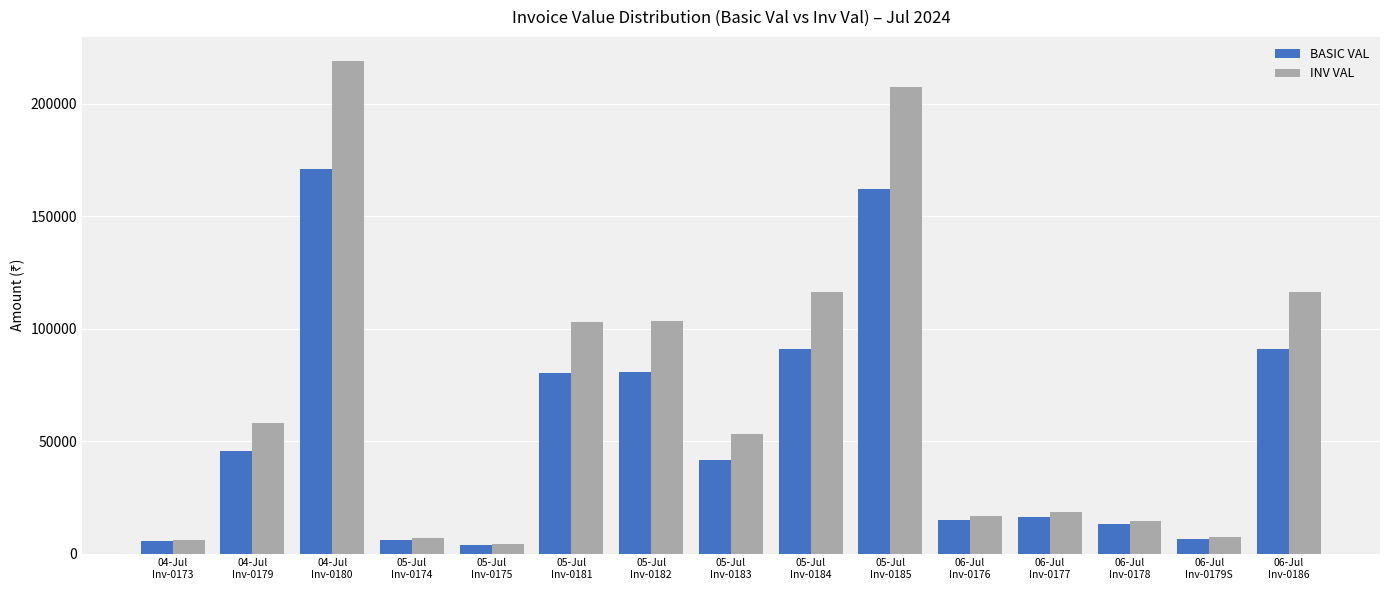

What is the greatest value displayed?

218883.8